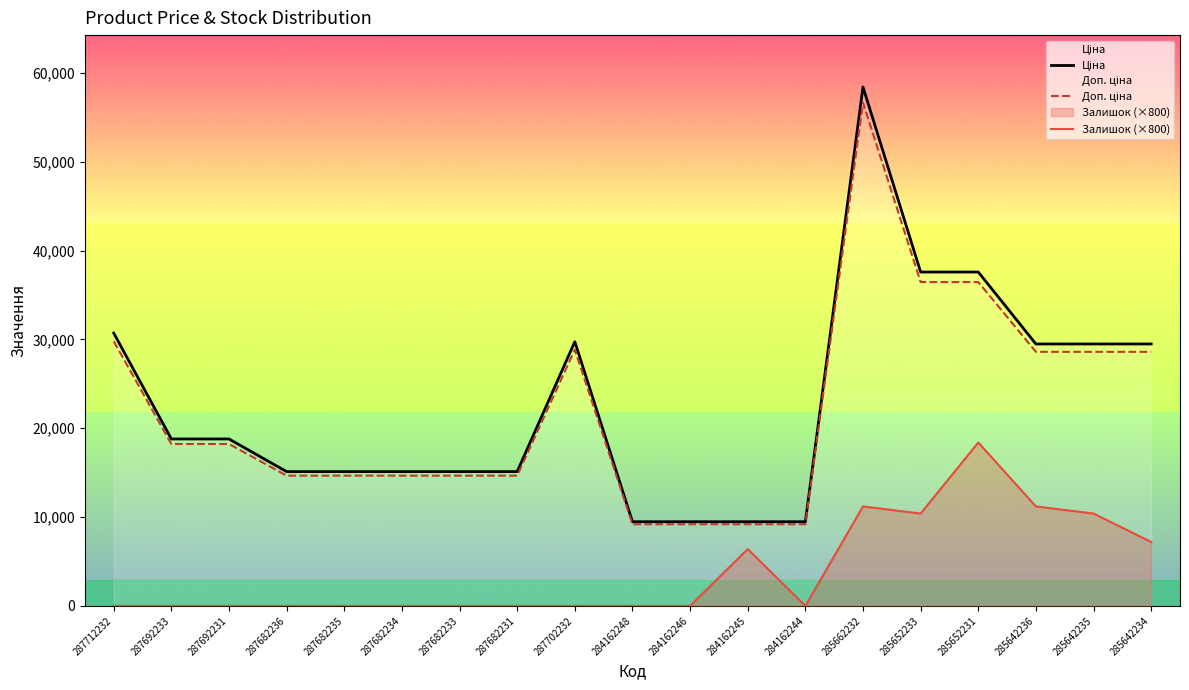

Which series has the widest spread of values?

Ціна